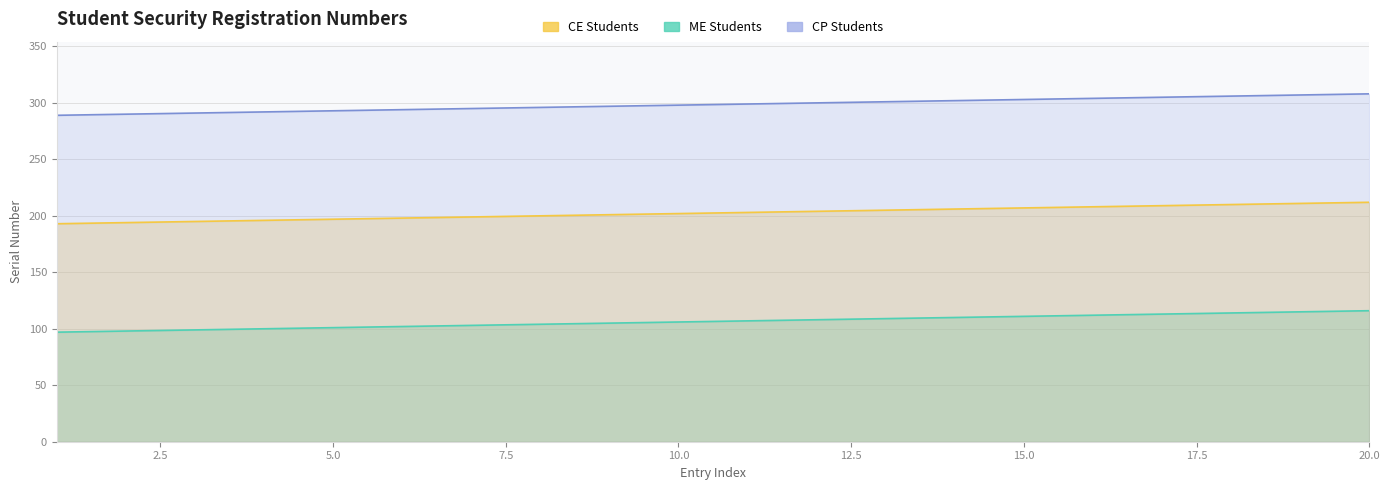

True or false: CP Students and CE Students cross at least once.

False